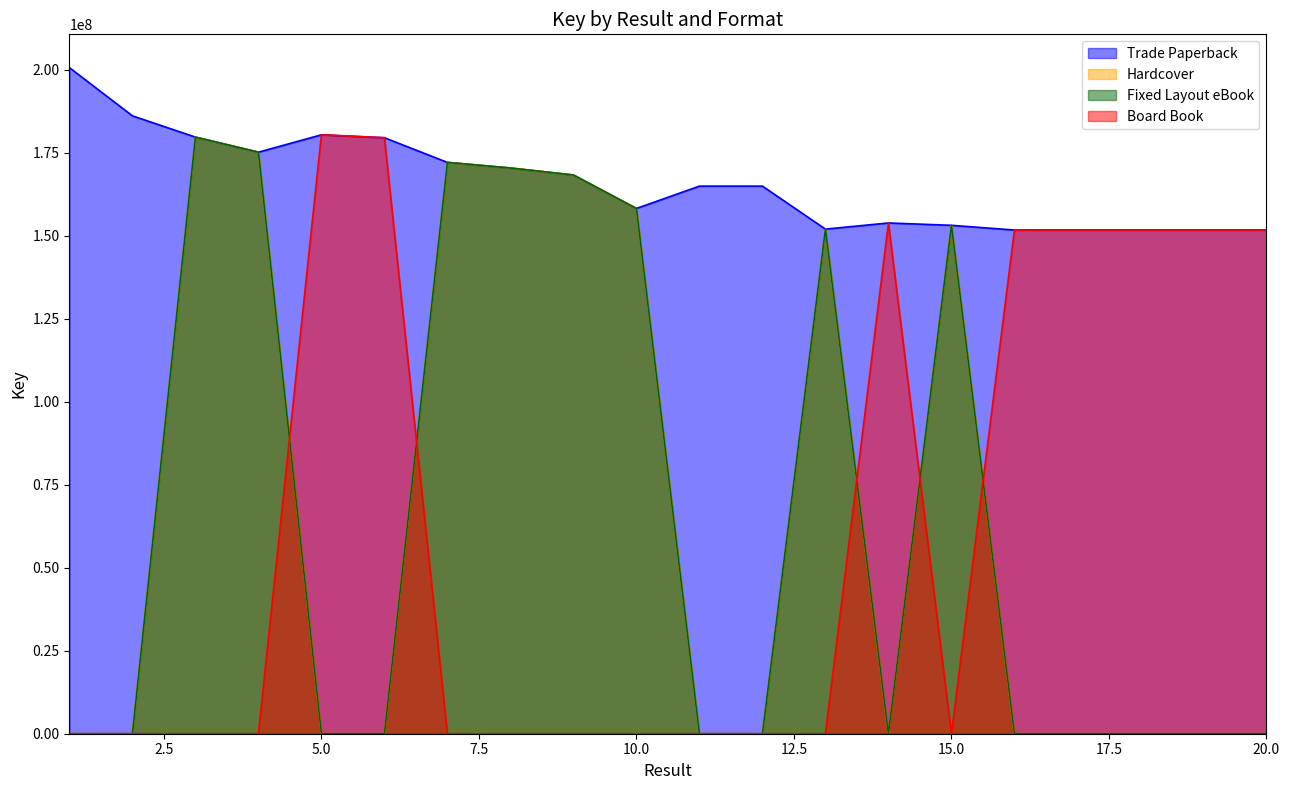

What is the total value across all series at 18?

303429004